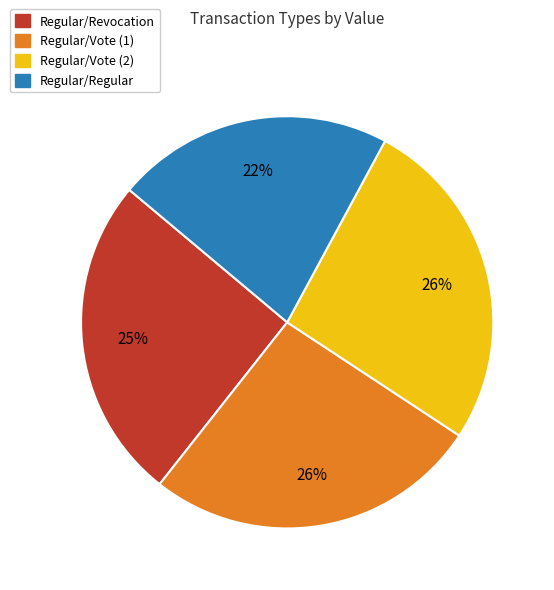

Is Regular/Vote (1) the majority of the pie?

No